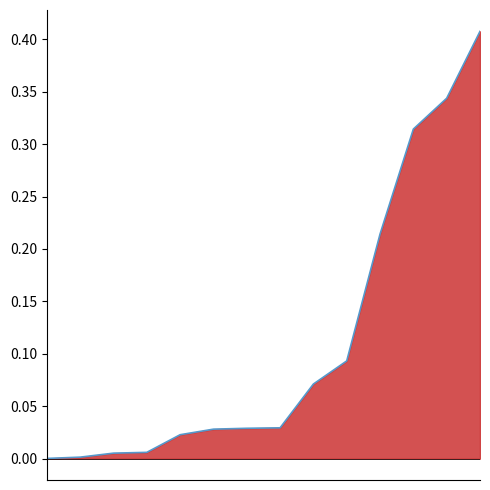

How many lines are shown in the chart?

1